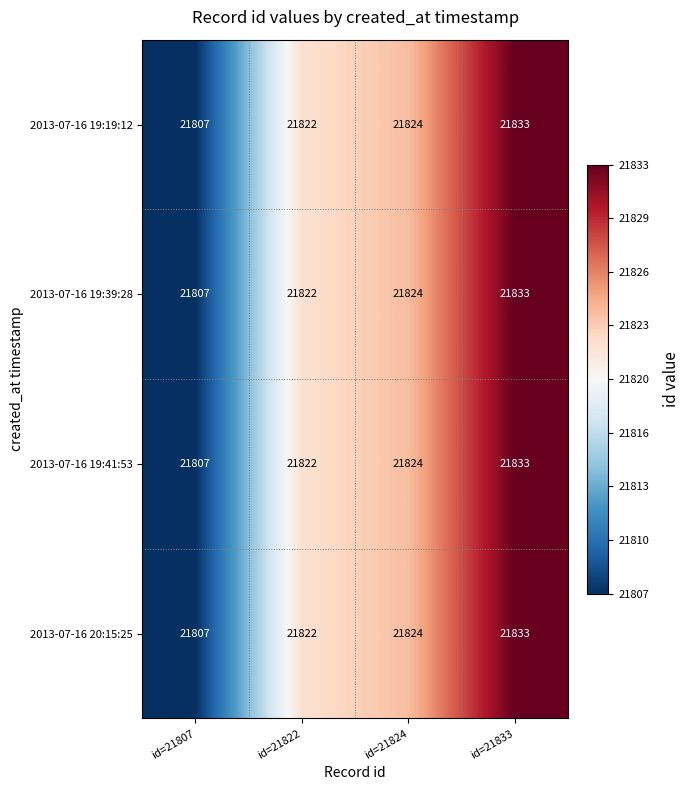

The value of 2013-07-16 19:19:12 at id=21833 is 21833. True or false?

True